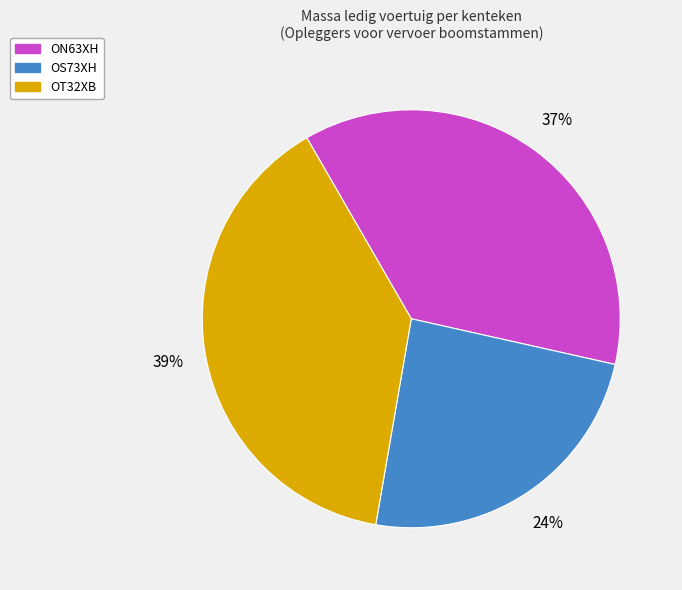

To the nearest percent, what is the combined percentage of ON63XH and OS73XH?

61%